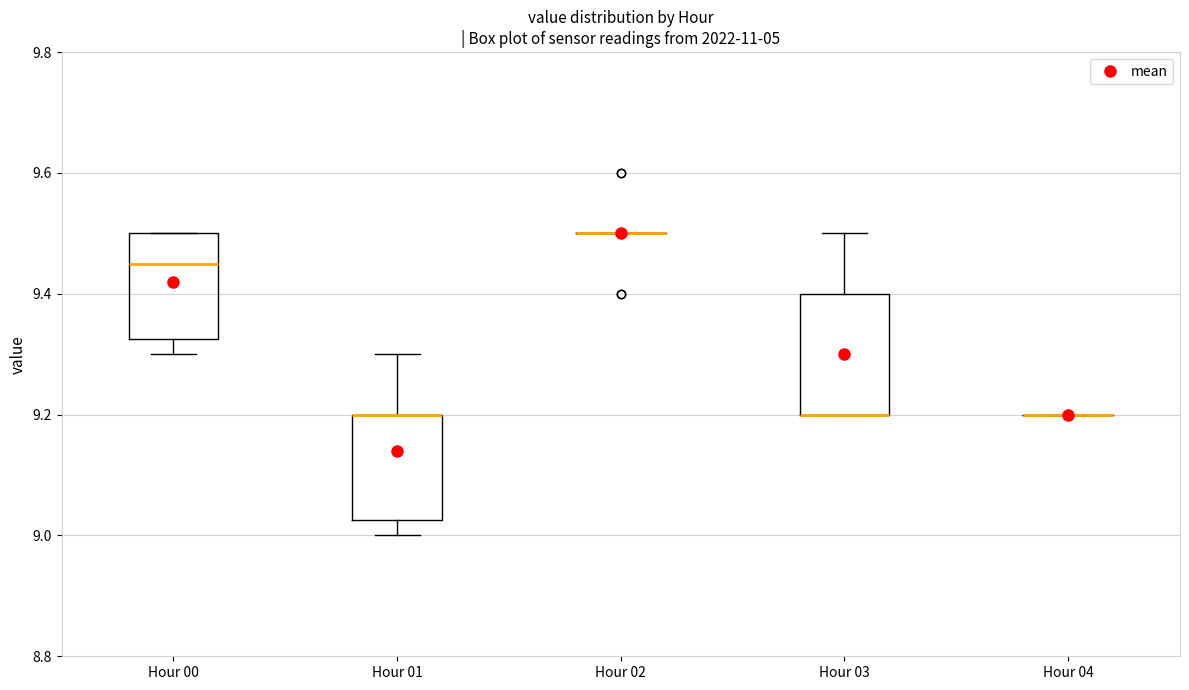

Comparing the boxes themselves (not the whiskers), which one is the tallest?

Hour 03